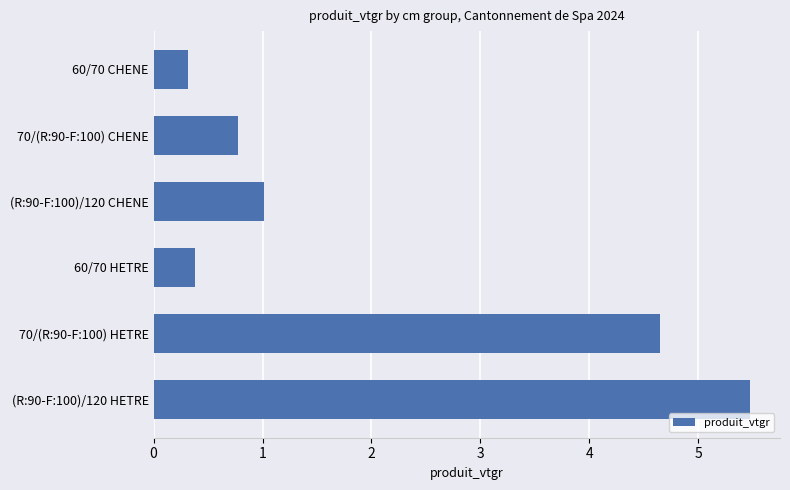

List the labels in order of value, largest first.

(R:90-F:100)/120 HETRE, 70/(R:90-F:100) HETRE, (R:90-F:100)/120 CHENE, 70/(R:90-F:100) CHENE, 60/70 HETRE, 60/70 CHENE